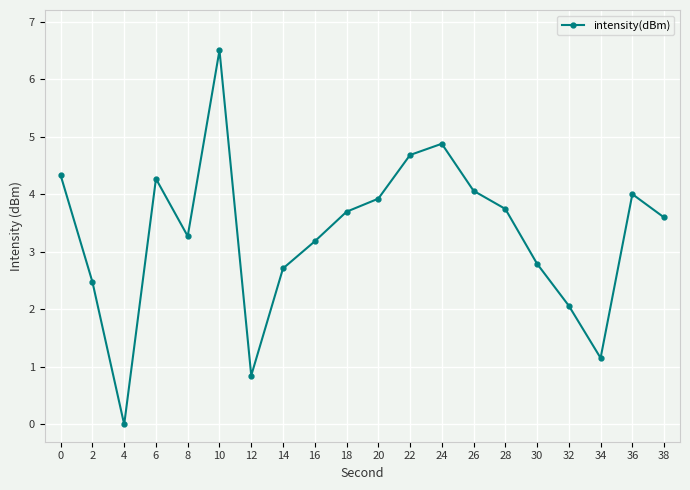

Is this an area chart (filled region under the line)?

No